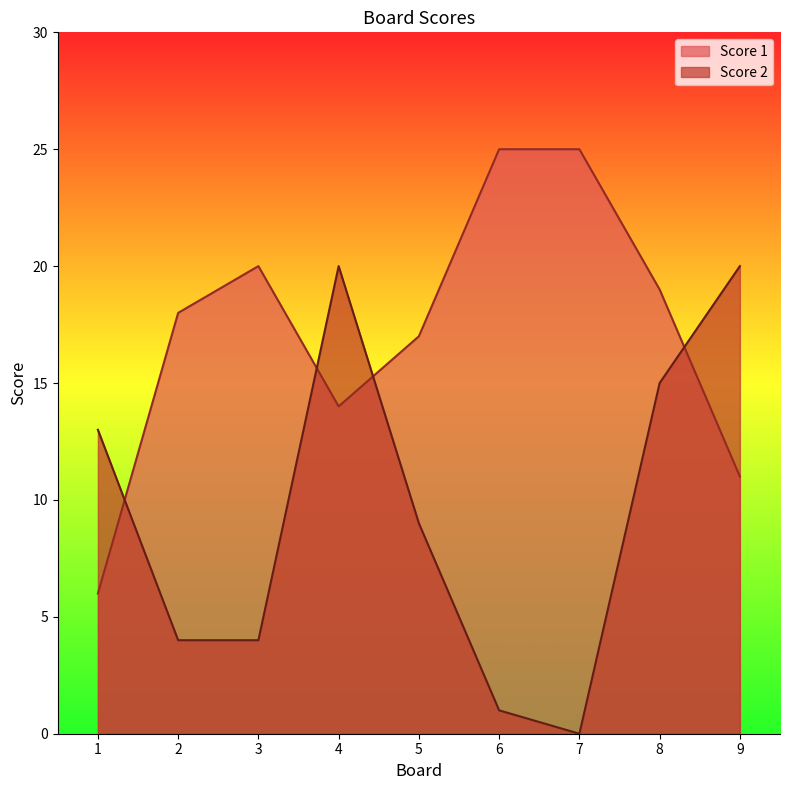

What is the total value across all series at 1?

19